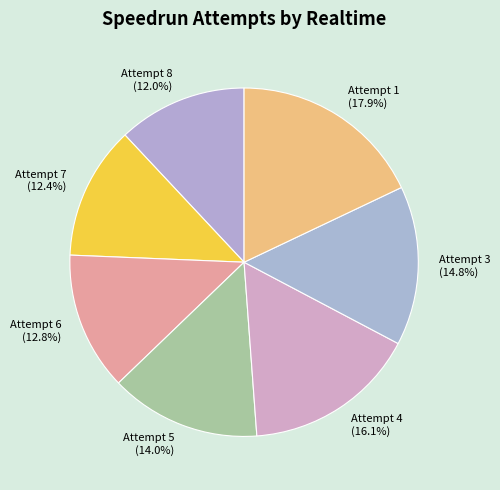

To the nearest percent, what percentage of the pie is Attempt 7?

12%